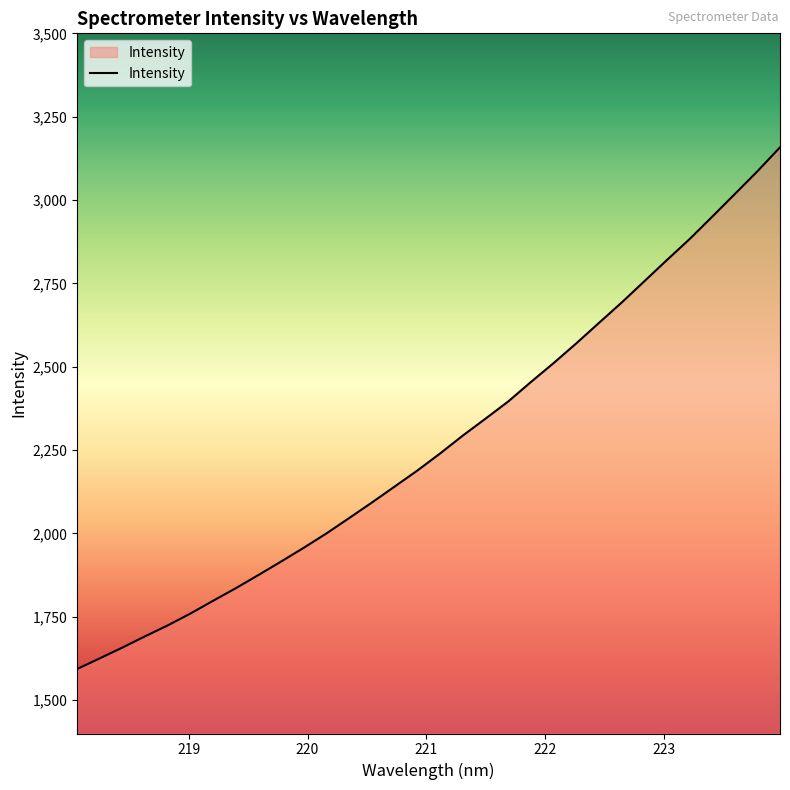

What is the greatest value displayed?

3158.2